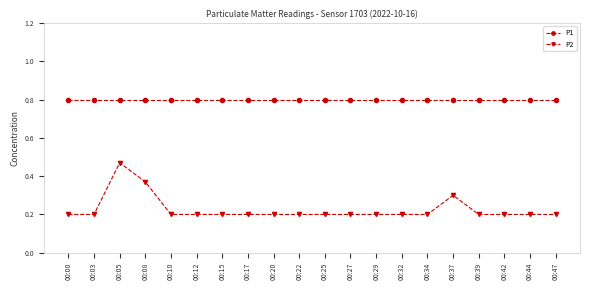

True or false: P2 has a value of 0.2 at 00:17.

True